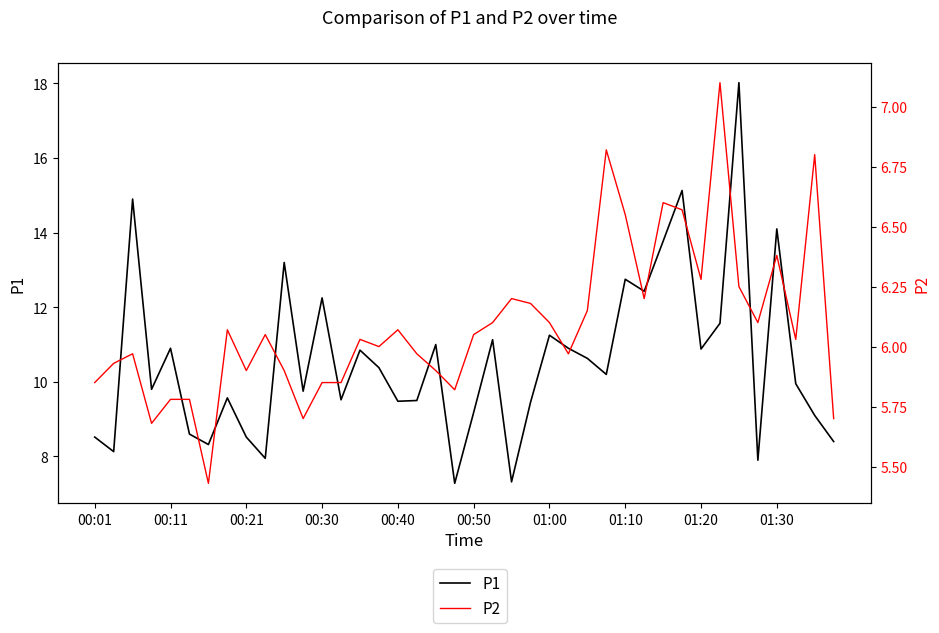

What is the smallest value displayed?

5.4